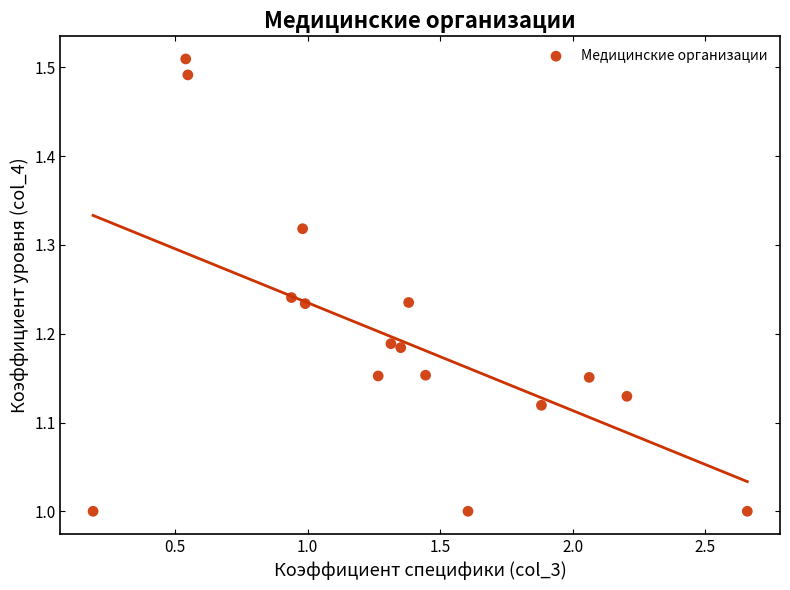

What is the range of Y values (max minus min)?

0.5